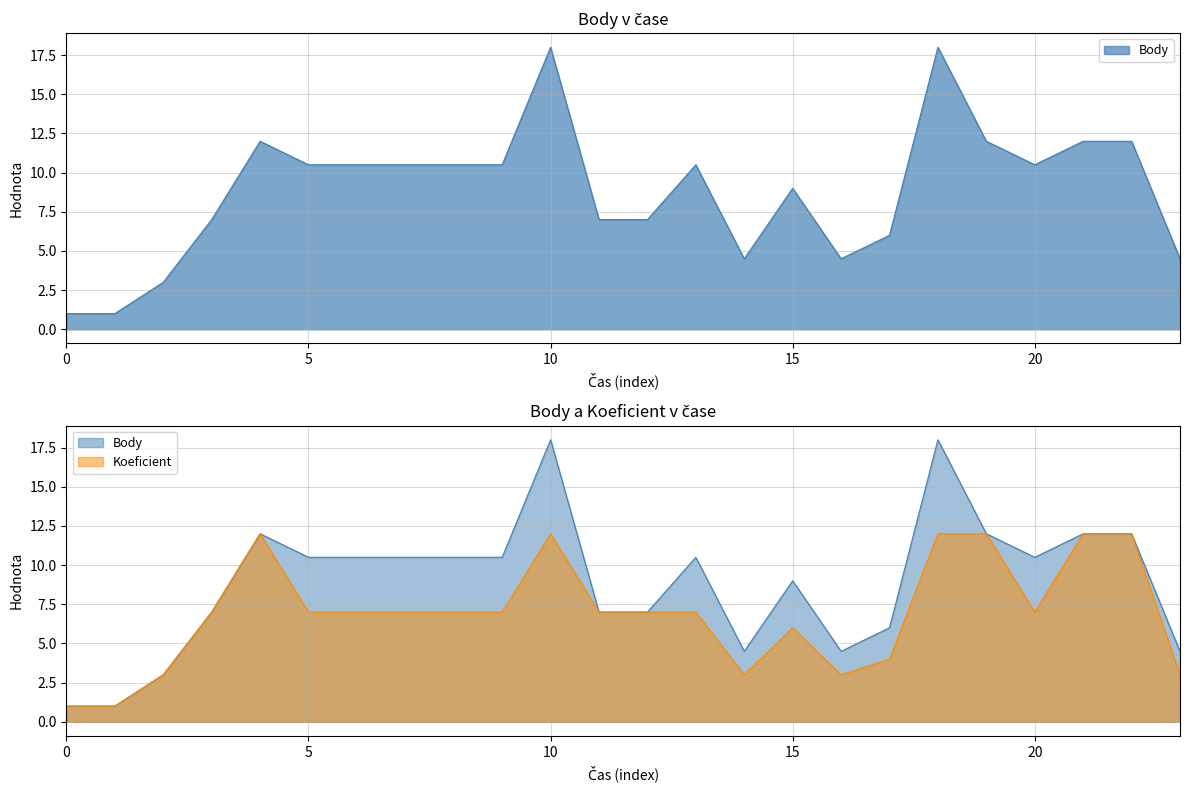

Reading left to right, transcribe all the data shown in this chart.

Body: 1.0	1.0	3.0	7.0	12.0	10.5	10.5	10.5	10.5	10.5	18.0	7.0	7.0	10.5	4.5	9.0	4.5	6.0	18.0	12.0	10.5	12.0	12.0	4.5
Koeficient: 1.0	1.0	3.0	7.0	12.0	7.0	7.0	7.0	7.0	7.0	12.0	7.0	7.0	7.0	3.0	6.0	3.0	4.0	12.0	12.0	7.0	12.0	12.0	3.0